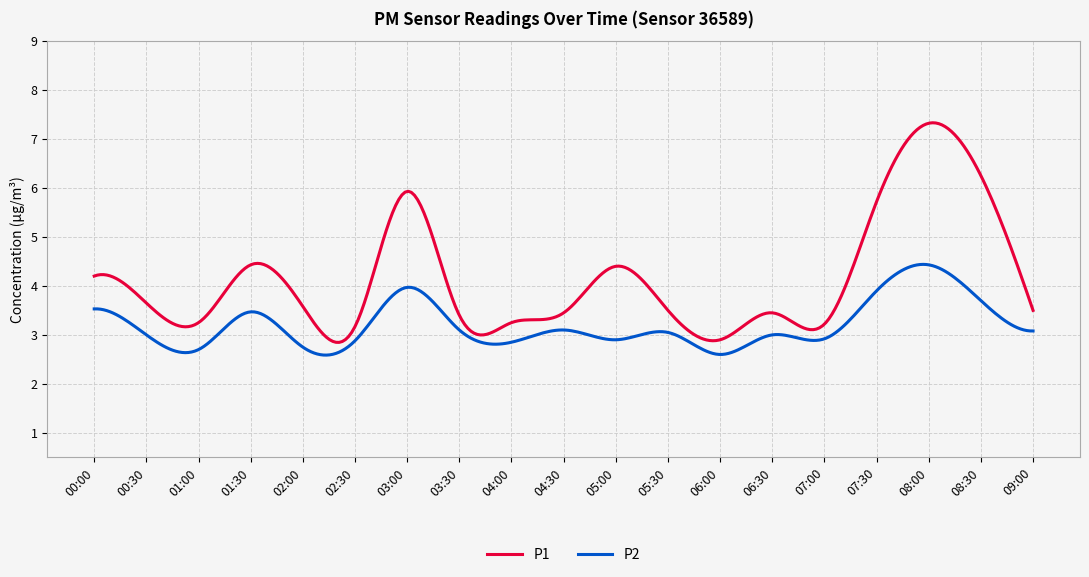

Which series has the largest total across all categories?

P1